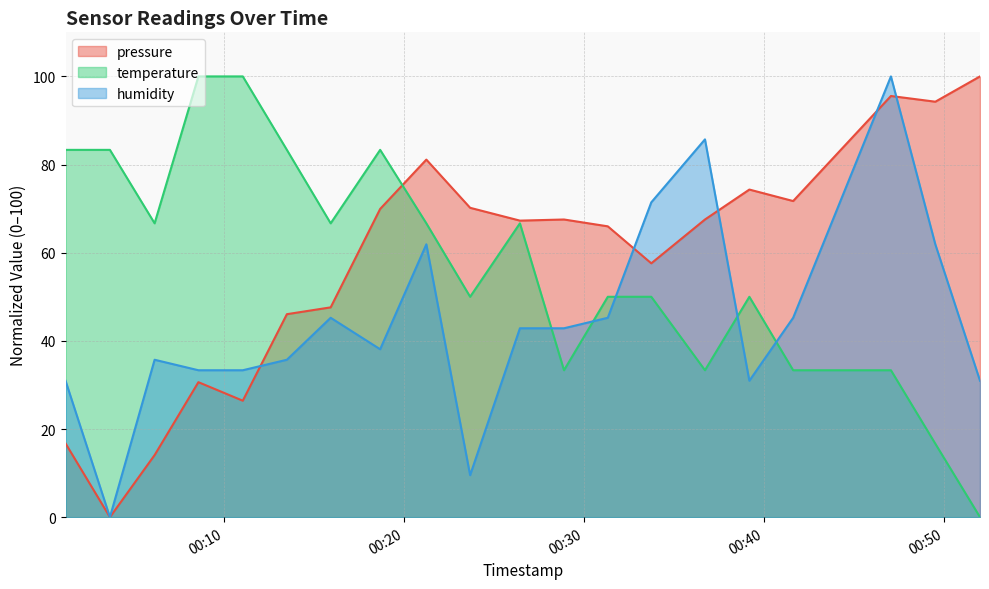

At how many categories does at least one series exceed 74?

12